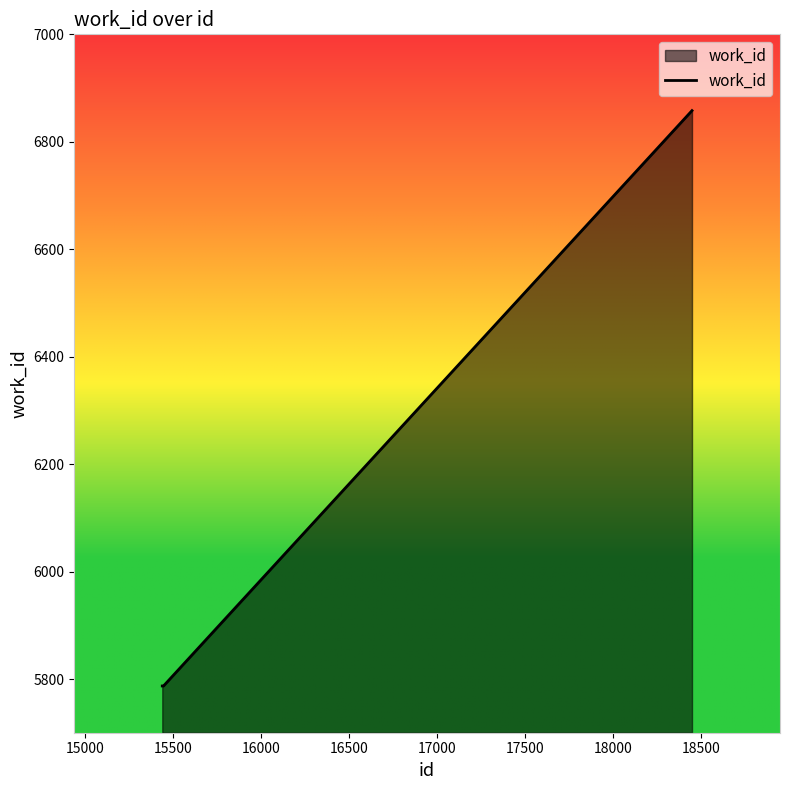

True or false: there are more than 2 points higher than both neighbors.

False